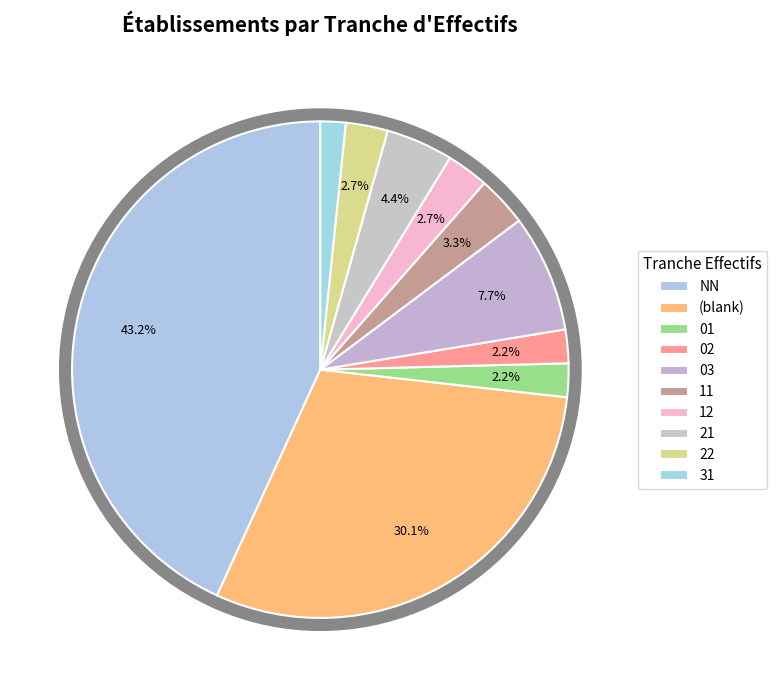

True or false: 03 accounts for 19% of the total.

False